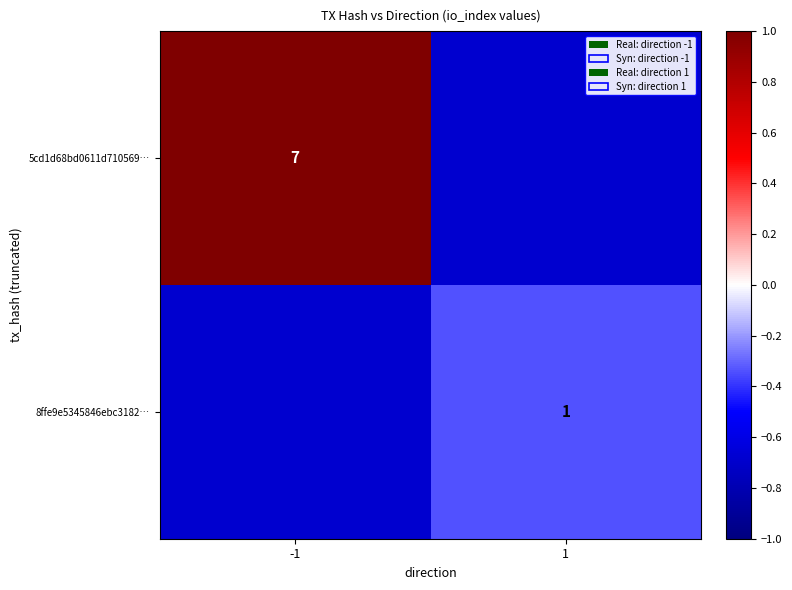

Is it true that 5cd1d68bd0611d710569… equals -0.7 at 1?

True